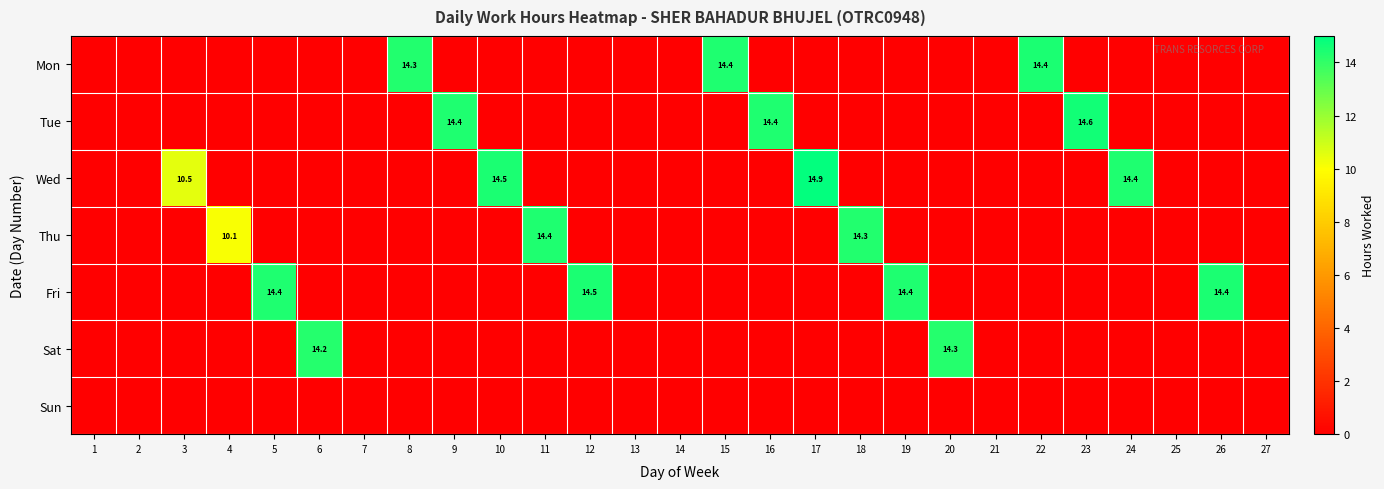

How many data points does each series have?

27